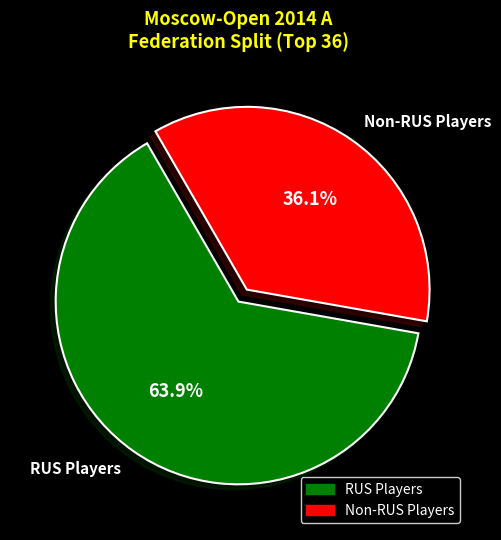

Which has a higher value, RUS Players or Non-RUS Players?

RUS Players